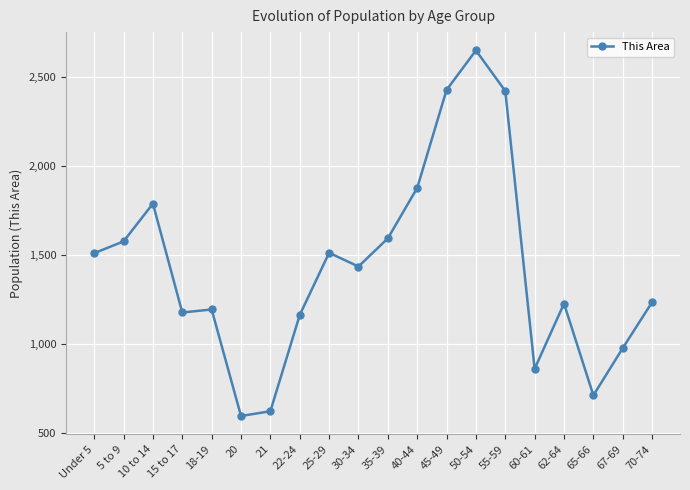

The chart shows a value of 294 at 70-74. True or false?

False